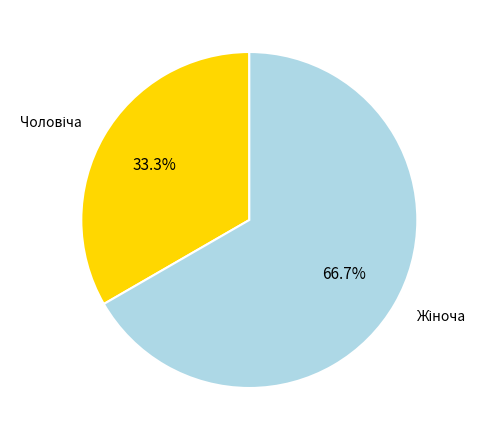

Is there a majority slice in this chart?

Yes